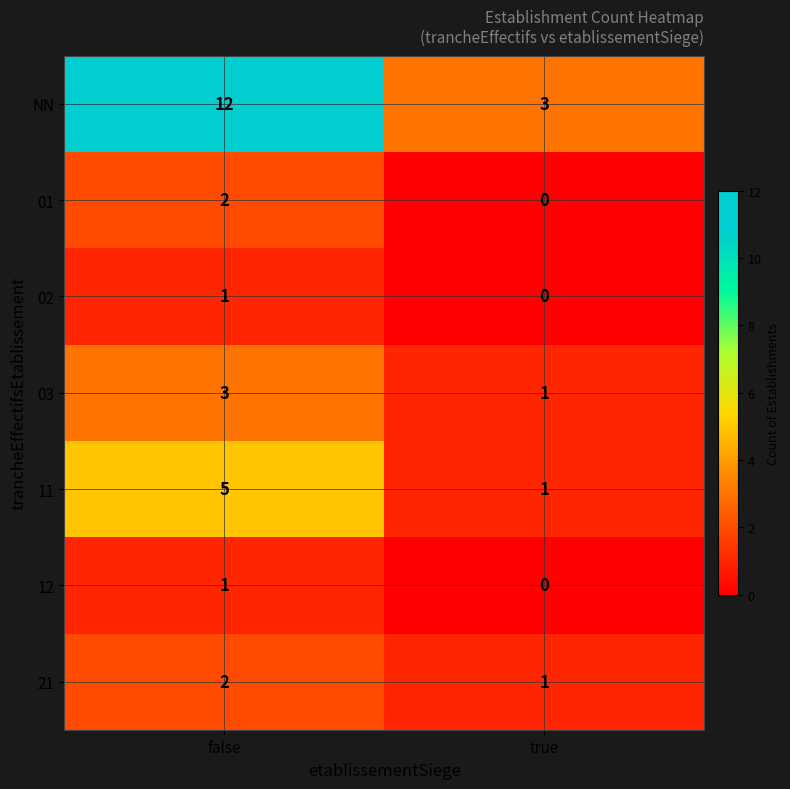

The 03 series shows 3 at false. True or false?

True